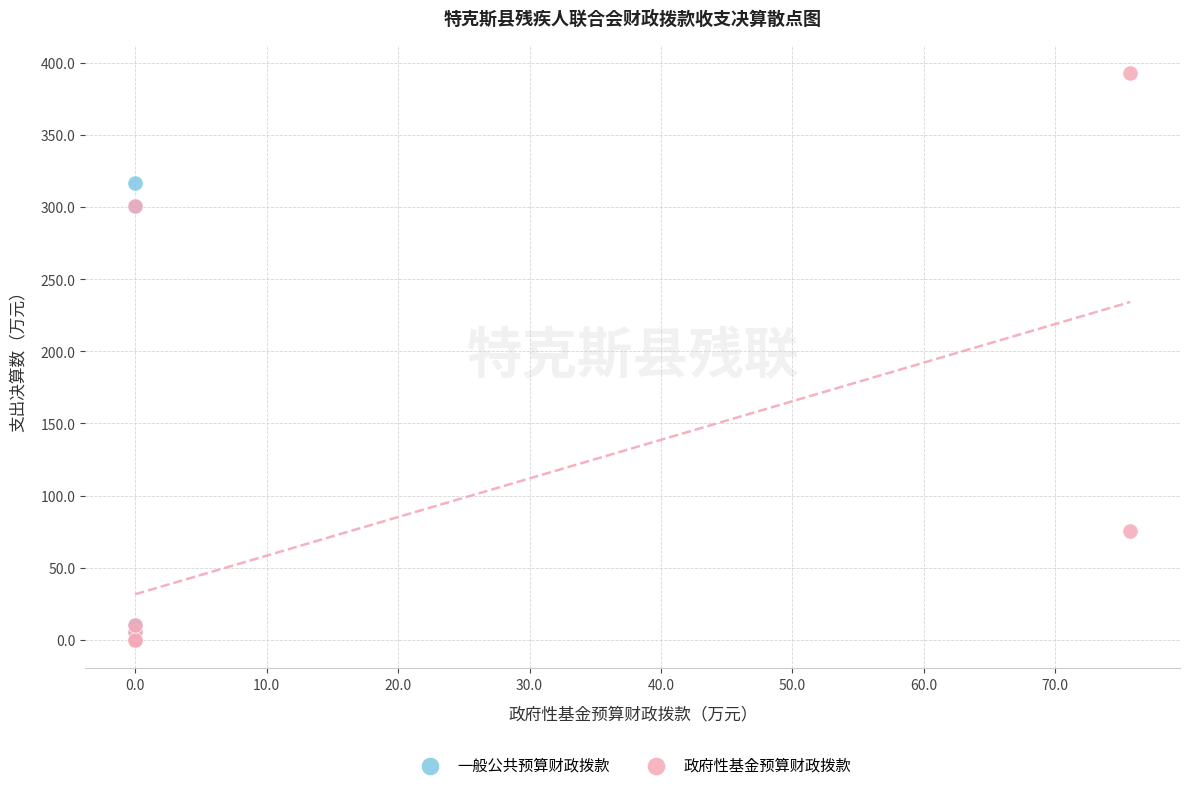

Which series has the widest spread of Y values?

政府性基金预算财政拨款